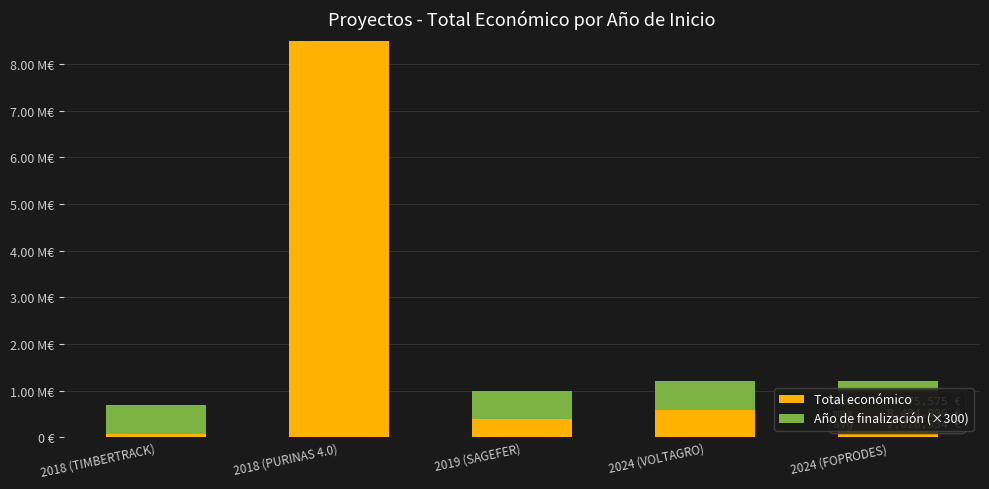

Where does the Total económico series first go above 585460?

2018 (PURINAS 4.0)